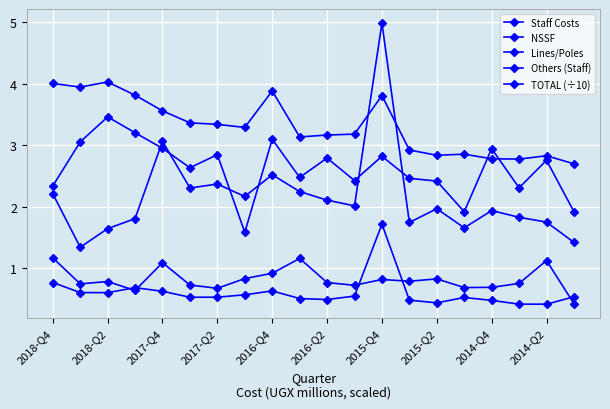

How many lines are shown in the chart?

5